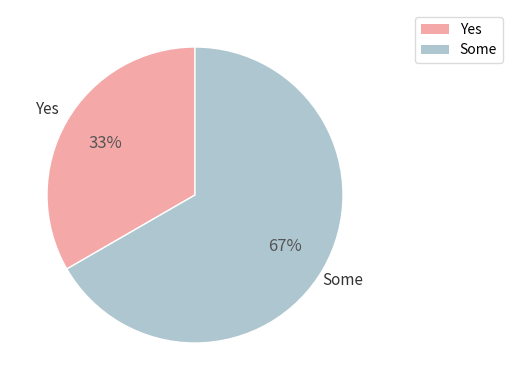

Is there a majority slice in this chart?

Yes